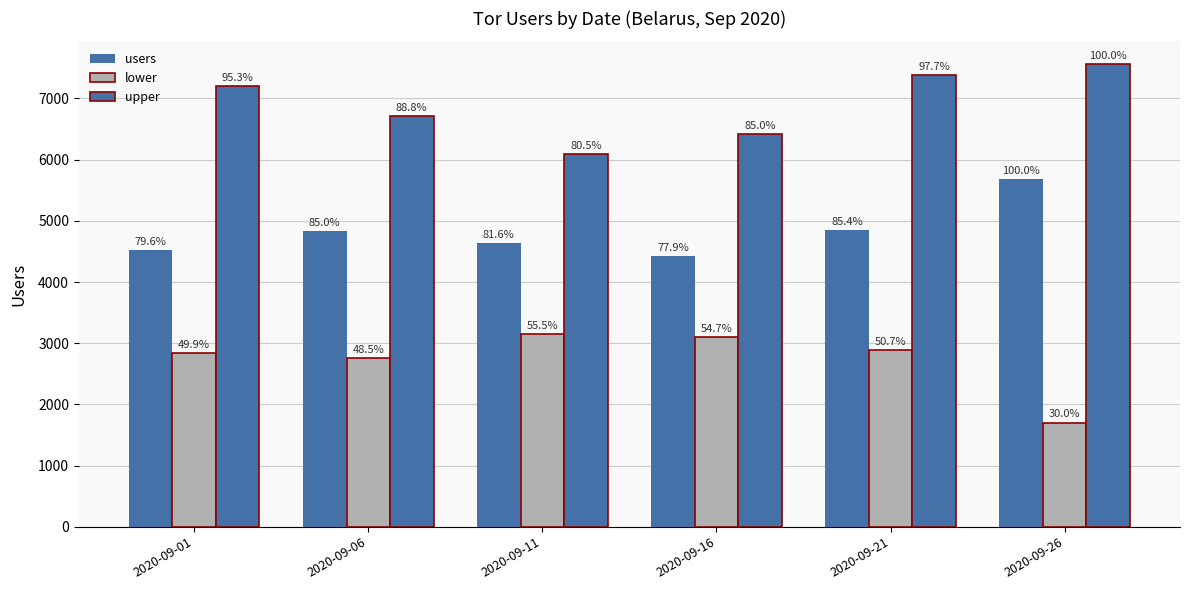

How many bars are there in total?

18